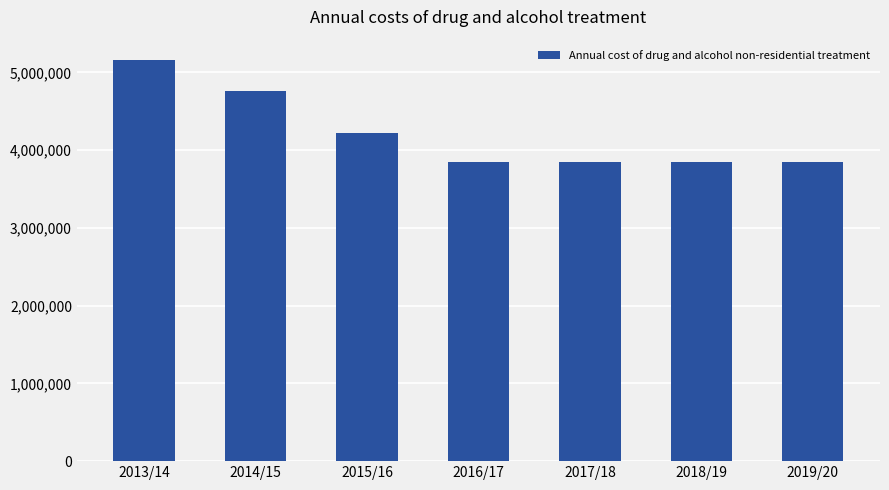

What is the label of the 2nd bar from the right?

2018/19